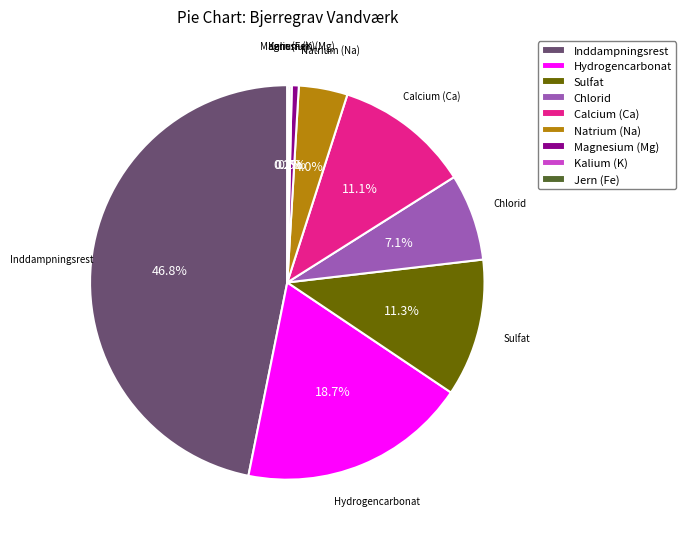

Between Sulfat and Hydrogencarbonat, which is larger?

Hydrogencarbonat